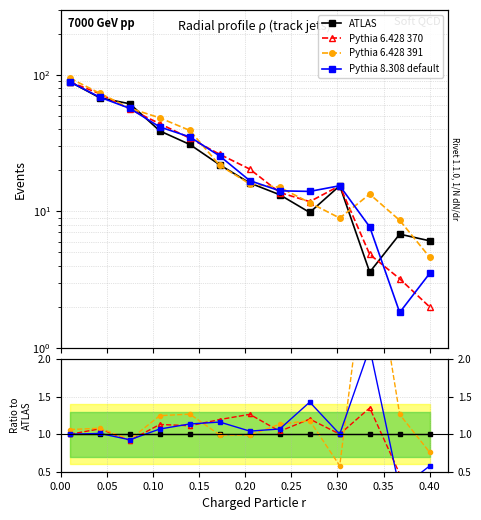

How many distinct data groups are displayed?

4